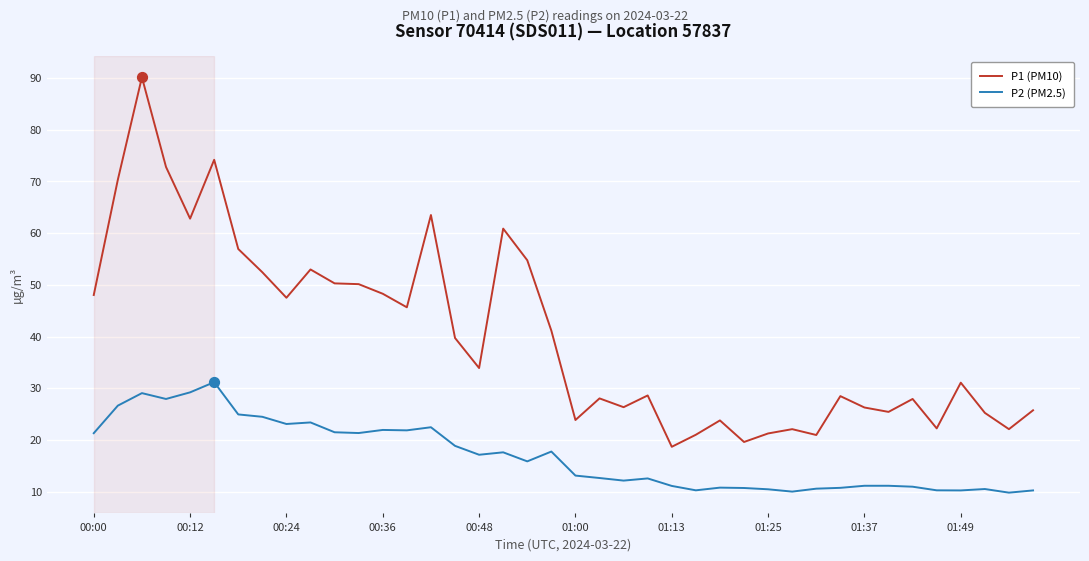

Which series has the largest total across all categories?

P1 (PM10)